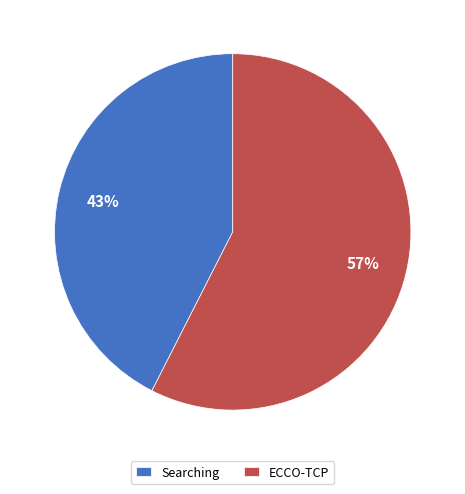

How many slices are in this pie chart?

2